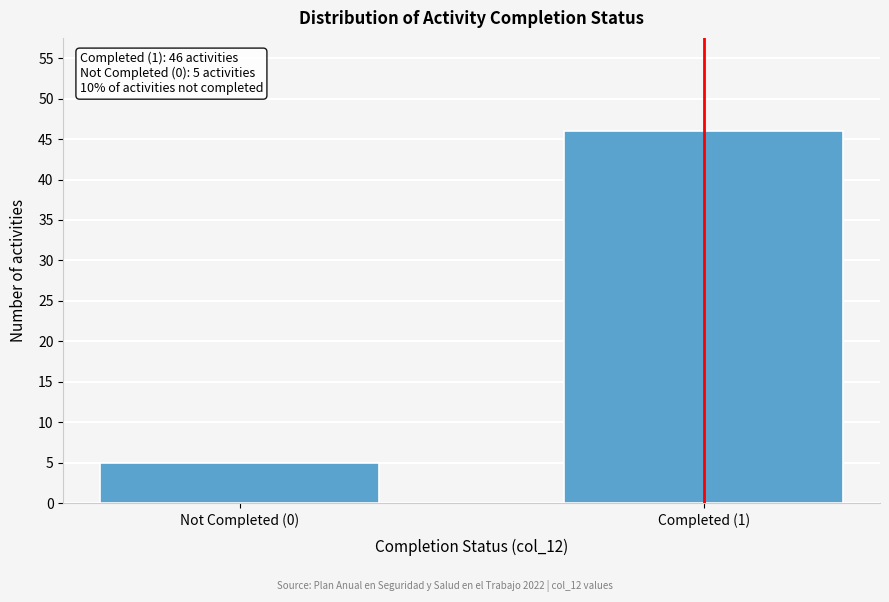

Reading left to right, extract all data points from this chart.

Not Completed (0)=5	Completed (1)=46